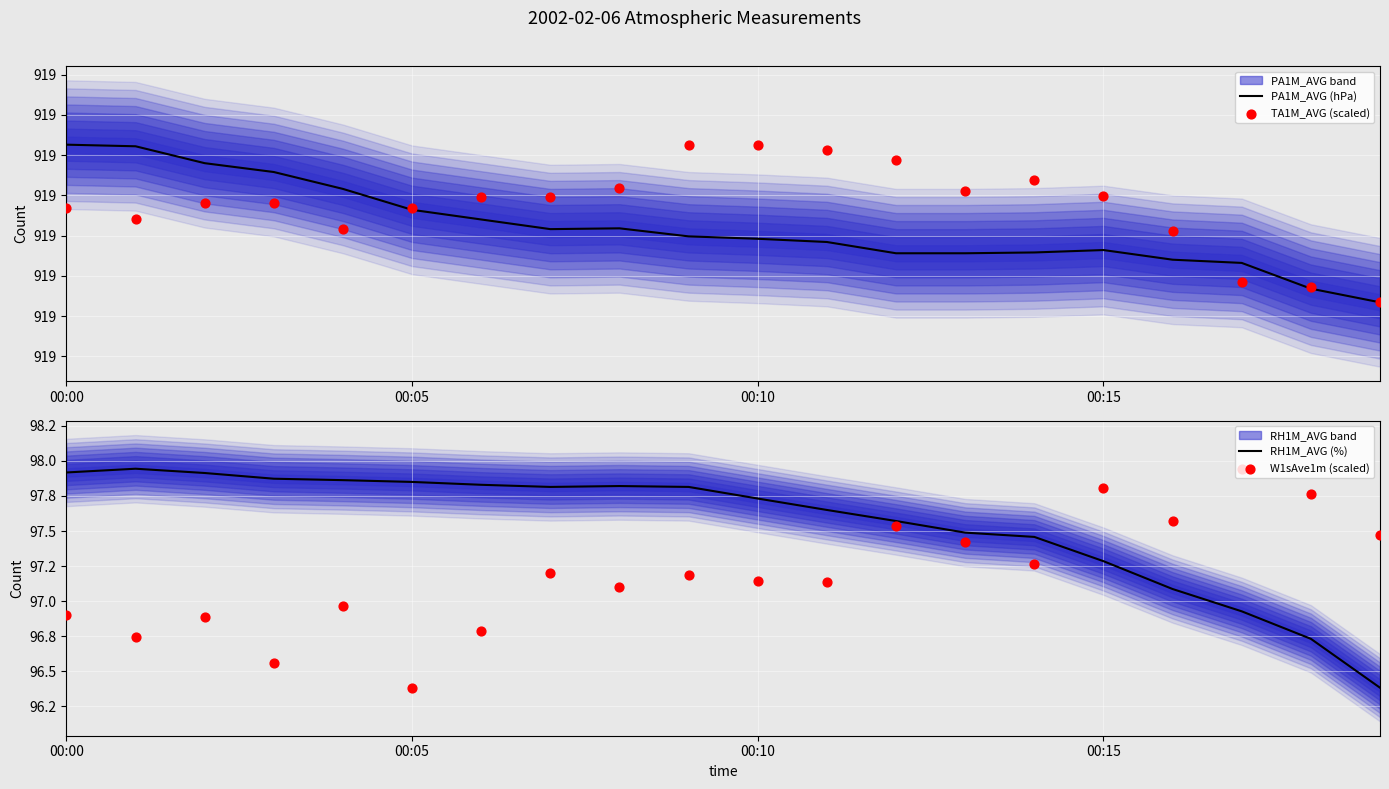

Is the value of PA1M_AVG (hPa) at 00:00 greater than the value of W1sAve1m (scaled) at 8?

Yes